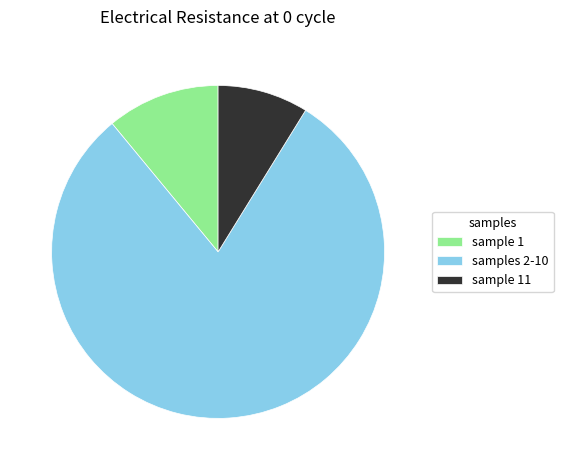

True or false: samples 2-10 accounts for 74% of the total.

False